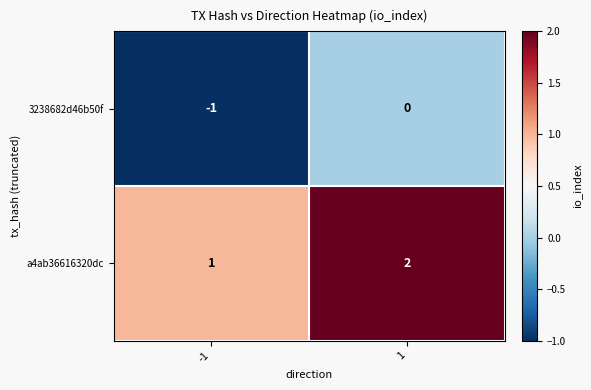

At how many categories does at least one series exceed 0?

2